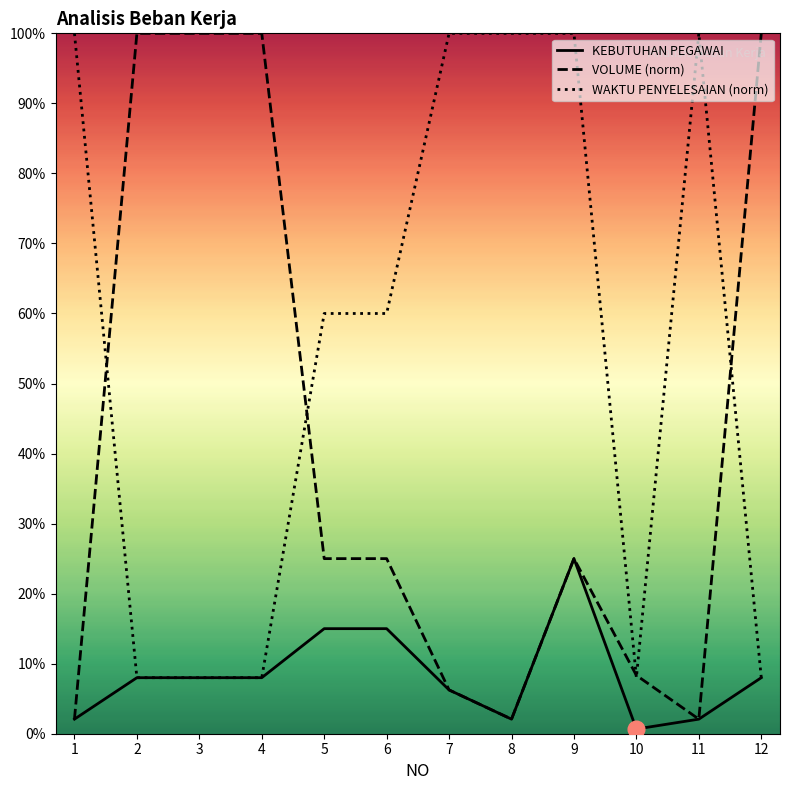

True or false: KEBUTUHAN PEGAWAI and VOLUME (norm) intersect in this chart.

False